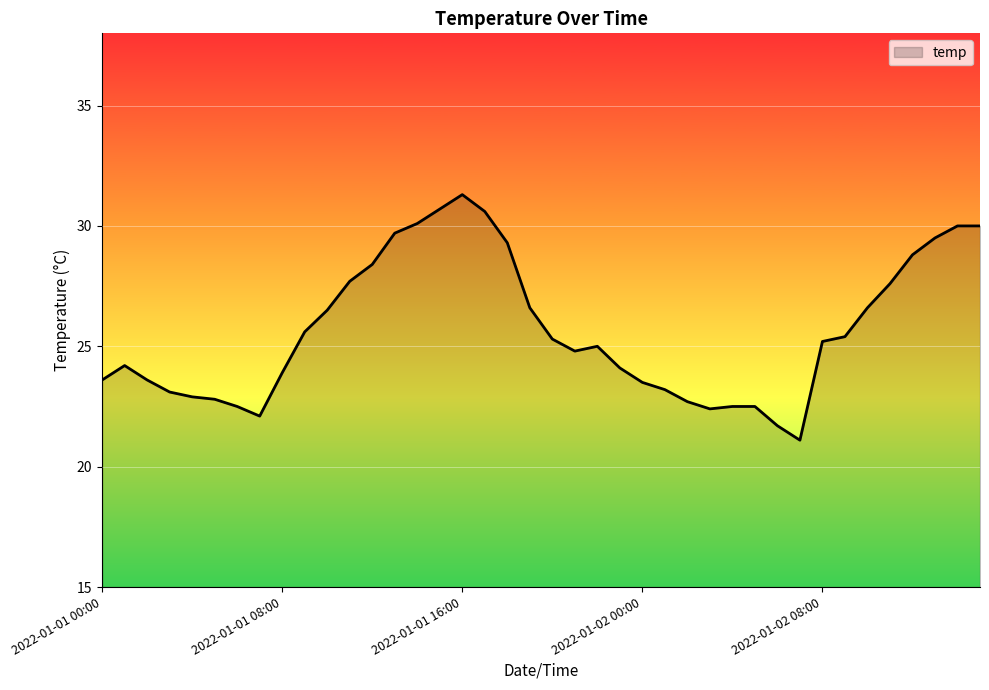

What is the smallest value displayed?

21.1